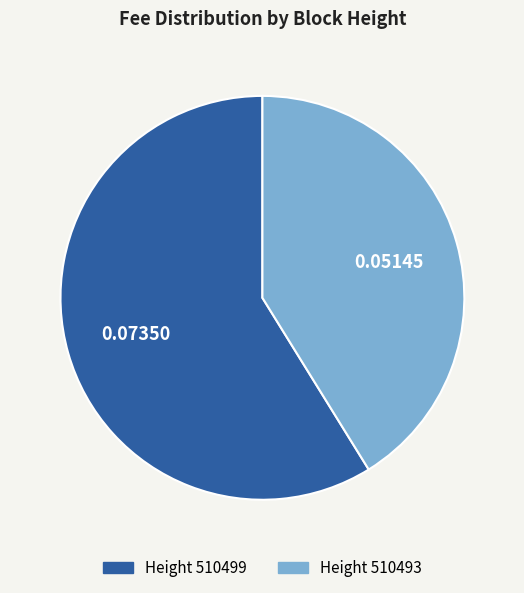

How many segments does this pie chart have?

2